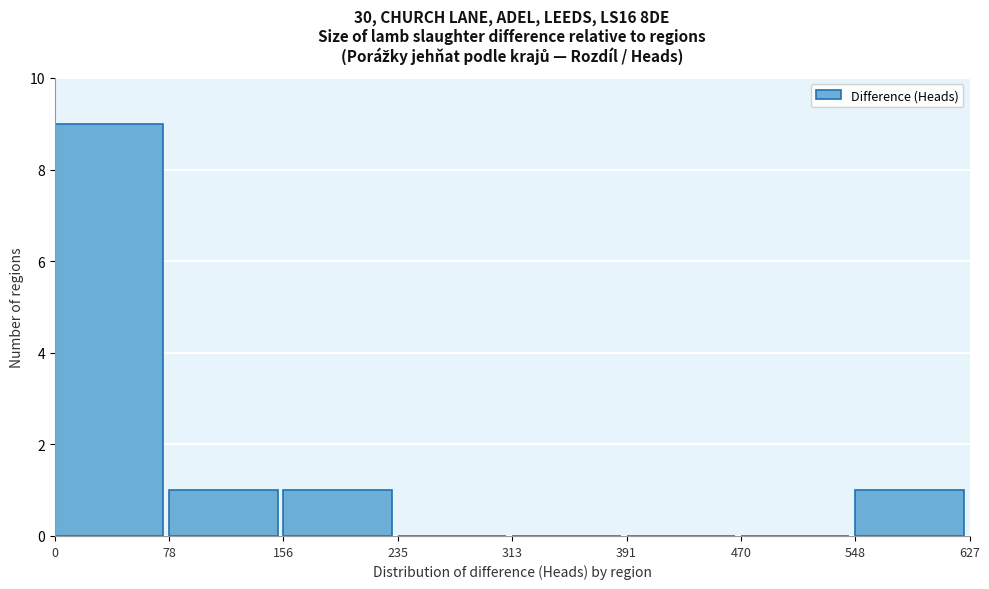

Reading left to right, list every bar in this chart as the range it spans on the x-axis followed by its height. The values are not printed on the chart, so give them approximately, as read against the axis.

0 to 78: 9
78 to 156: 1
156 to 235: 1
235 to 313: 0
313 to 391: 0
391 to 470: 0
470 to 548: 0
548 to 627: 1